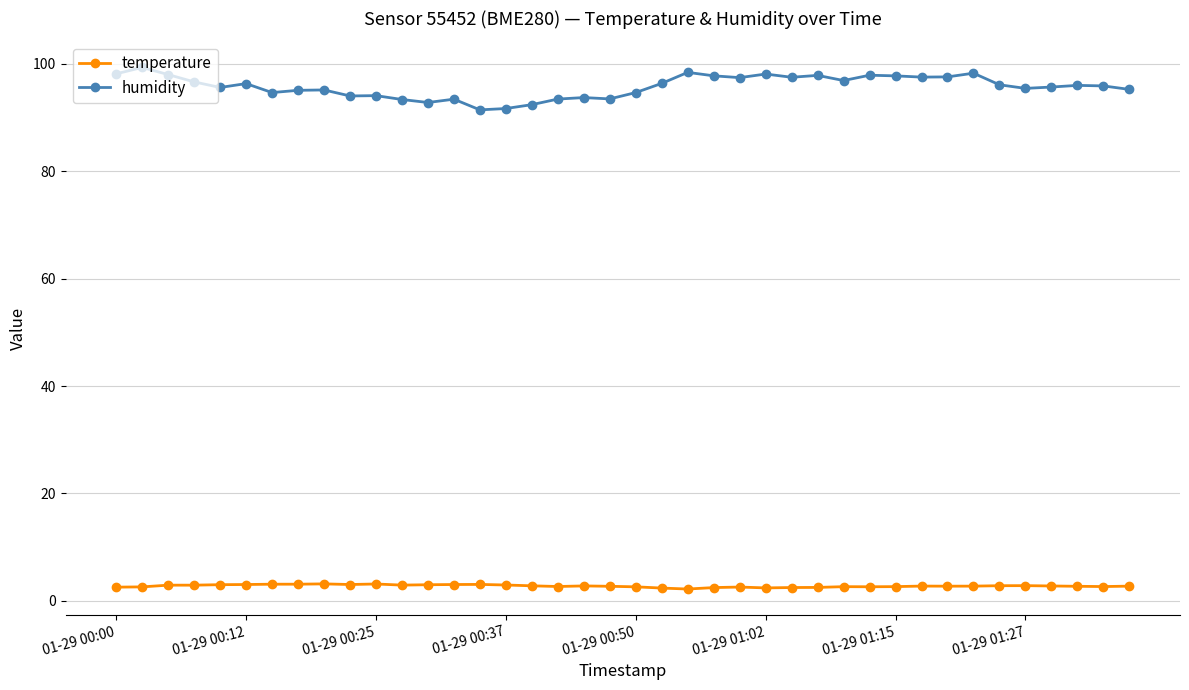

Which series has the widest spread of values?

humidity